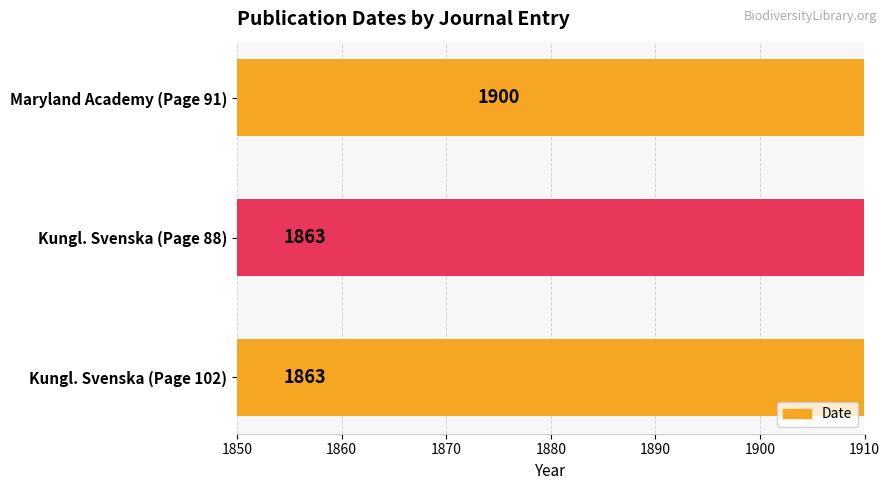

The chart shows a value of 1863 at 1850. True or false?

True